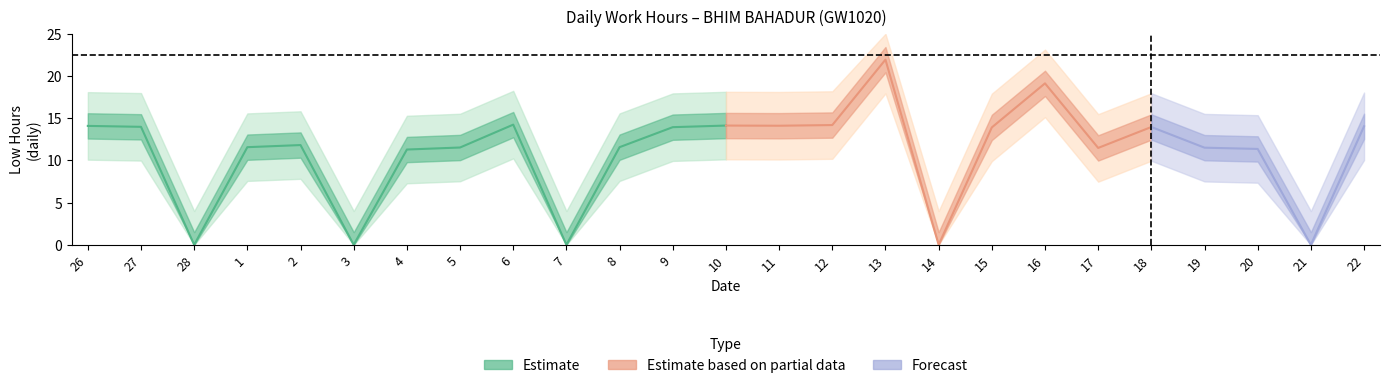

Does the chart have visible grid lines?

No